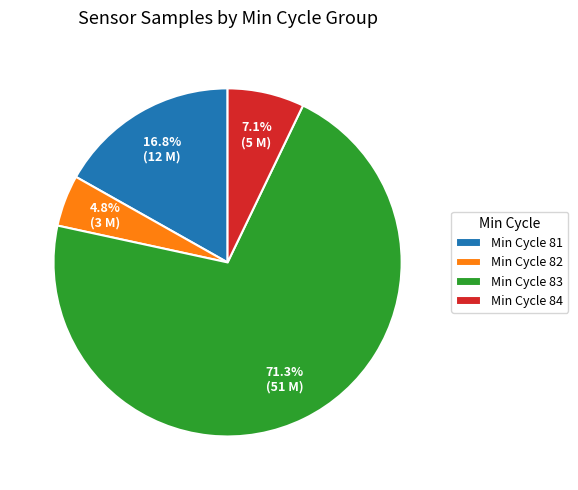

Which category has the smallest portion of the pie?

Min Cycle 82